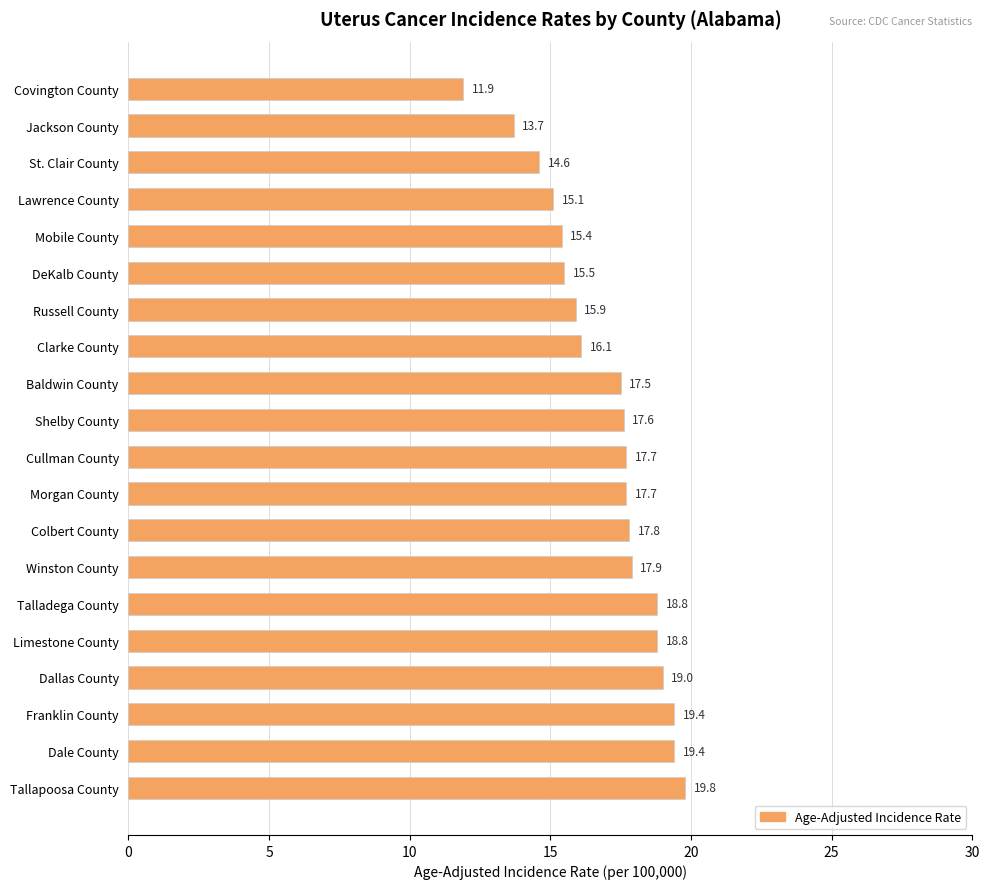

Where is the data nearest to the value 15?

Lawrence County